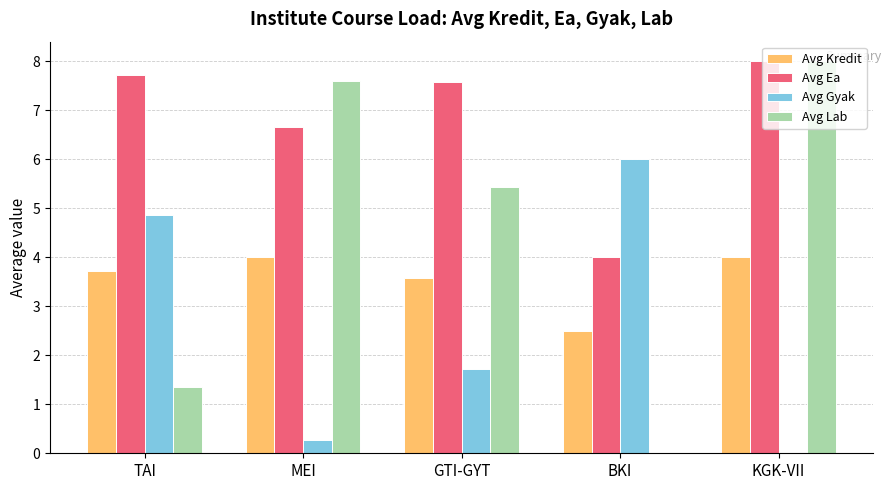

What is the difference between the Avg Ea values at MEI and BKI?

2.7